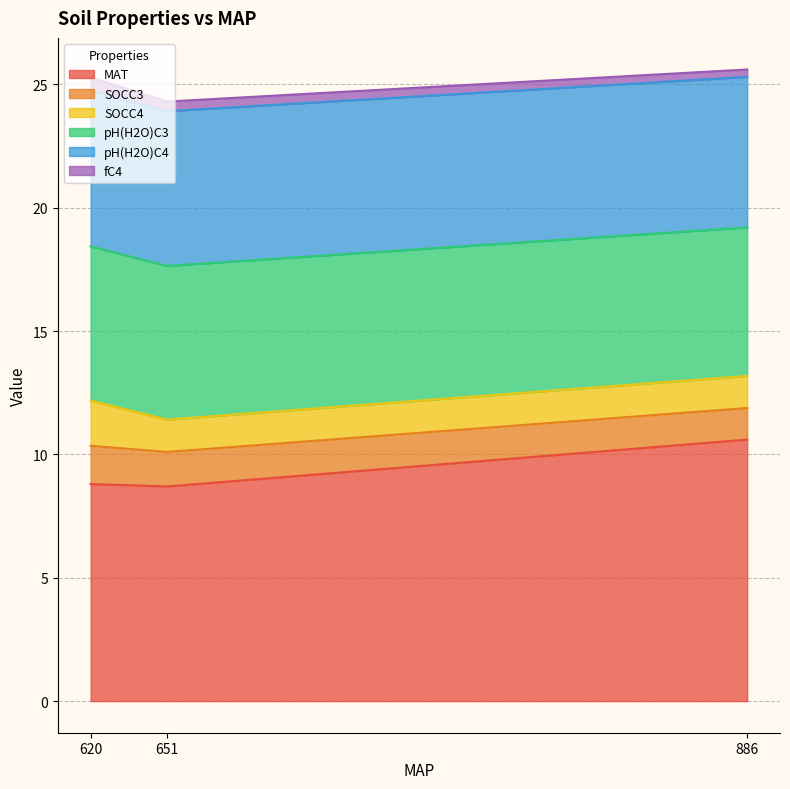

What is the minimum value for SOCC4?

1.3